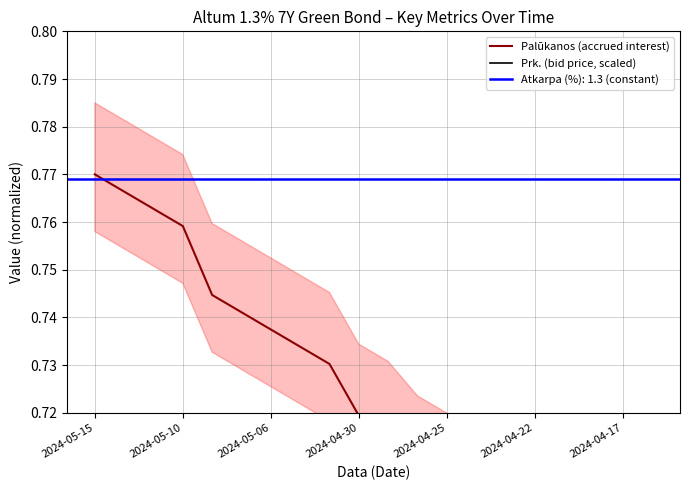

True or false: Palūkanos (accrued interest) and Prk. (bid price, scaled) cross at least once.

False